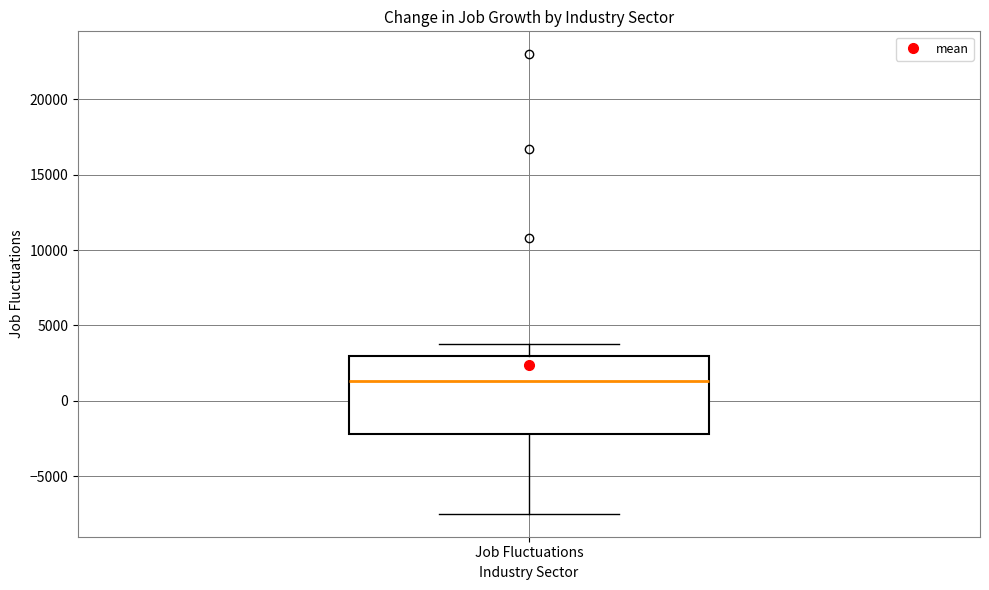

Read this box plot against the y-axis: the position of the median line, the range covered by the box, and the ends of both whiskers. The values are not printed on the chart, so give them approximately, as read against the axis.

median 1500, box -2000 to 3000, whiskers -7500 to 4000